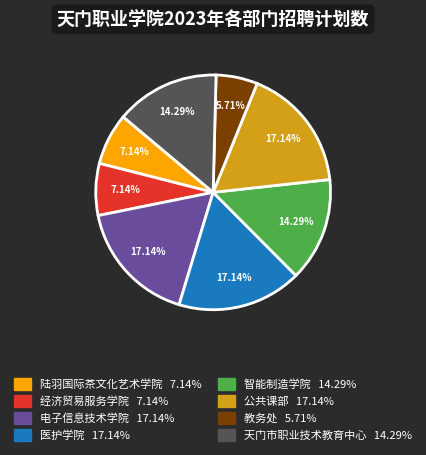

The 医护学院 slice represents 25% of the pie. True or false?

False